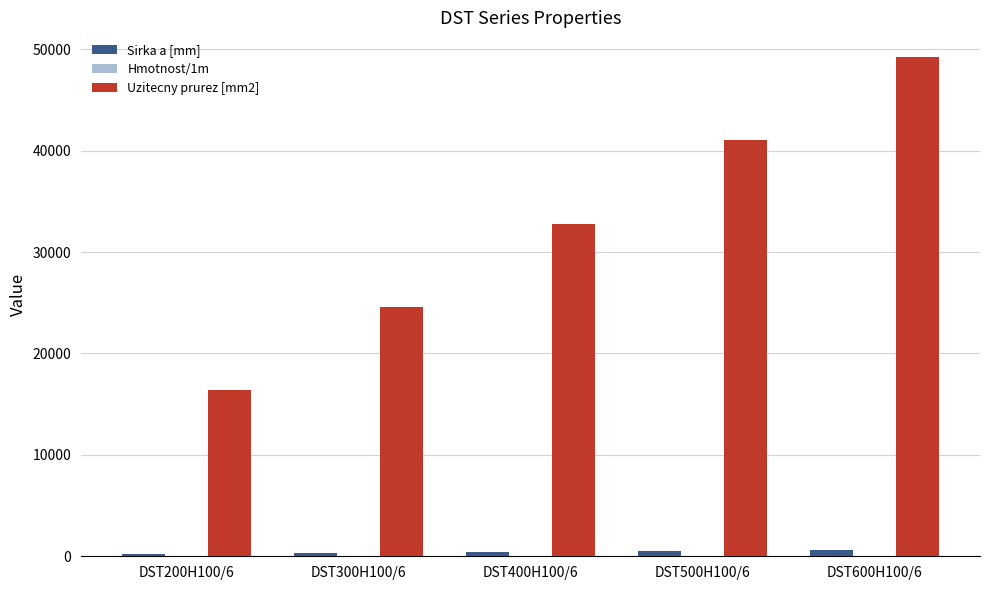

What is the highest value of the Uzitecny prurez [mm2] series?

49200.0